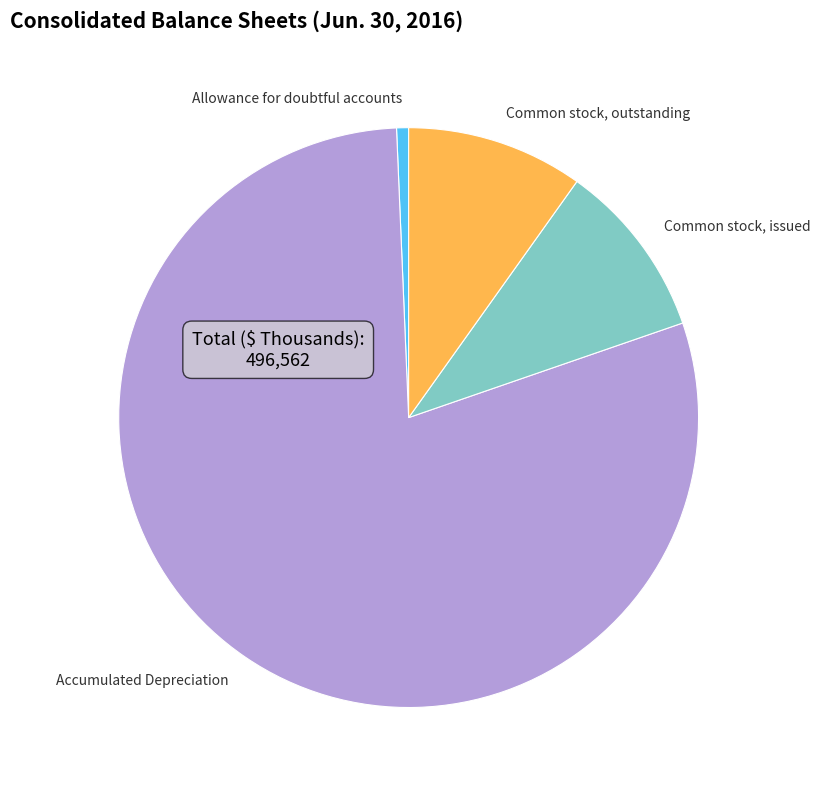

Which category has the biggest portion of the pie?

Accumulated Depreciation